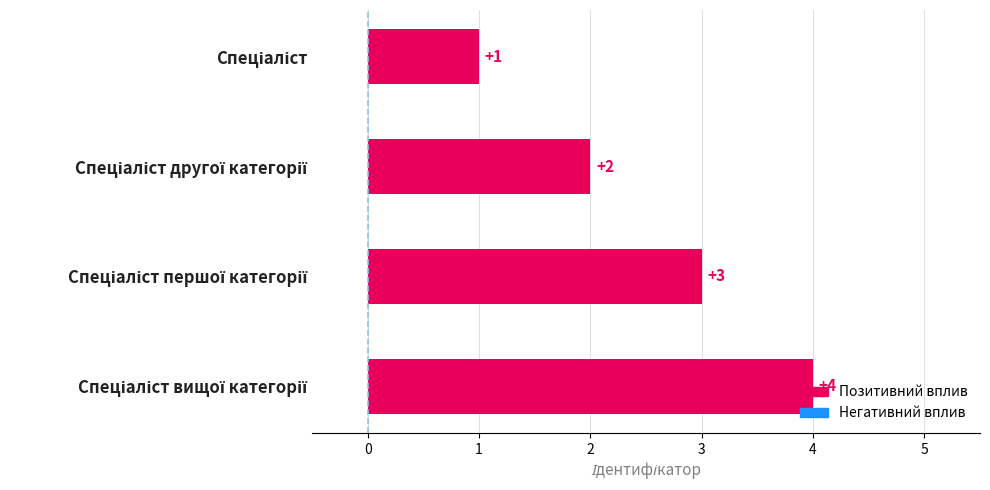

How many values are between 2 and 4?

3